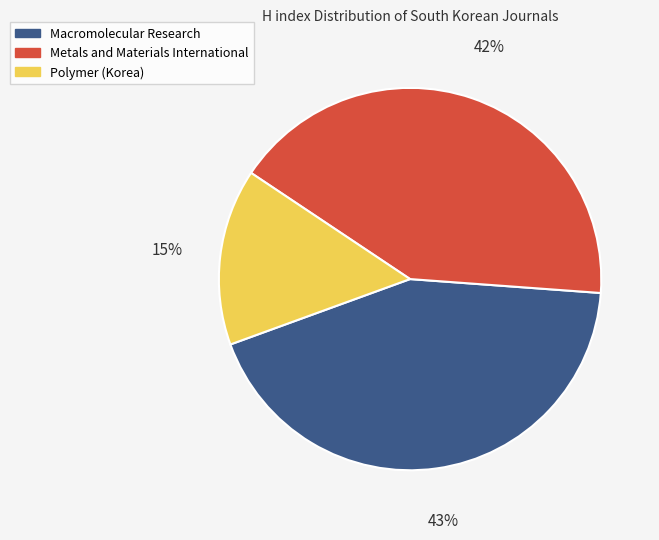

Which slice is the smallest?

Polymer (Korea)